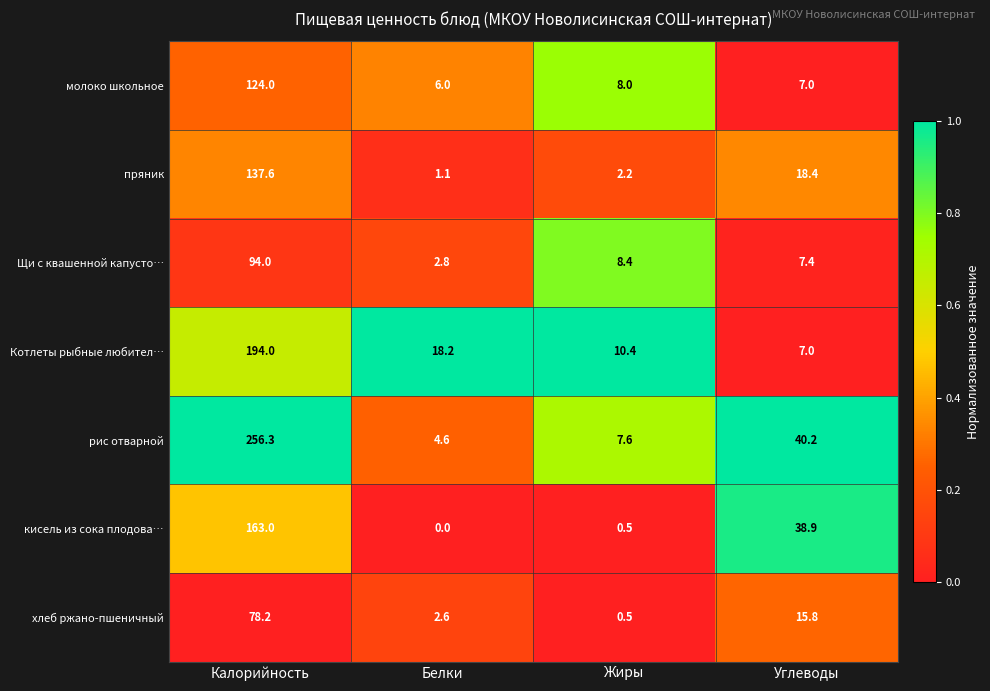

Which series has the largest range (max minus min)?

рис отварной